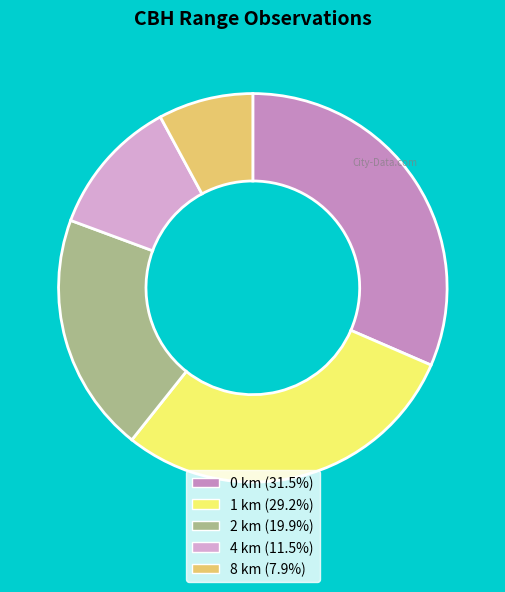

Do 8 km and 1 km together represent more than half of the pie?

No